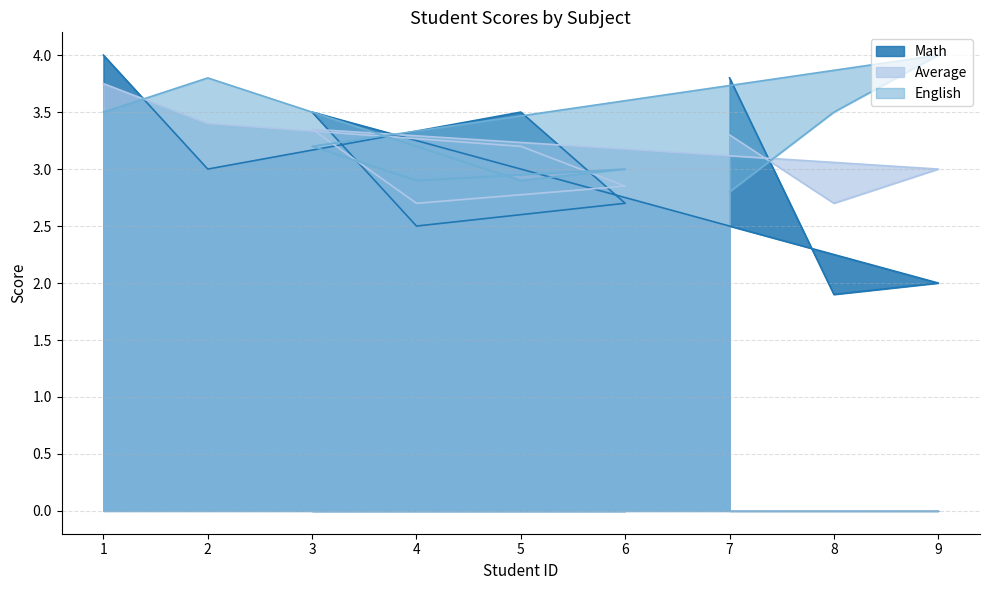

Which series has the largest total across all categories?

English